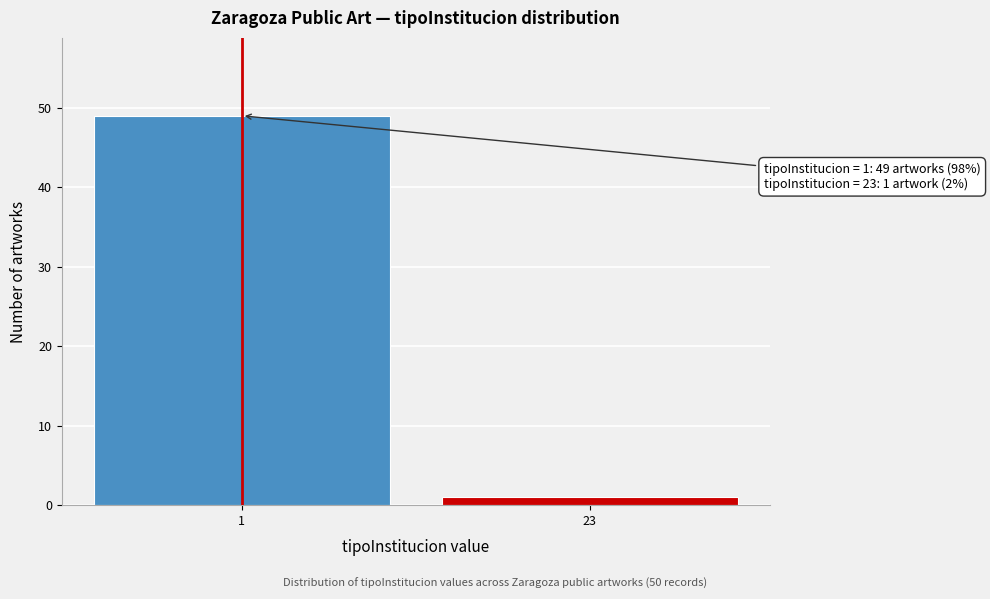

Reading left to right, list all the values displayed in this chart.

49	1